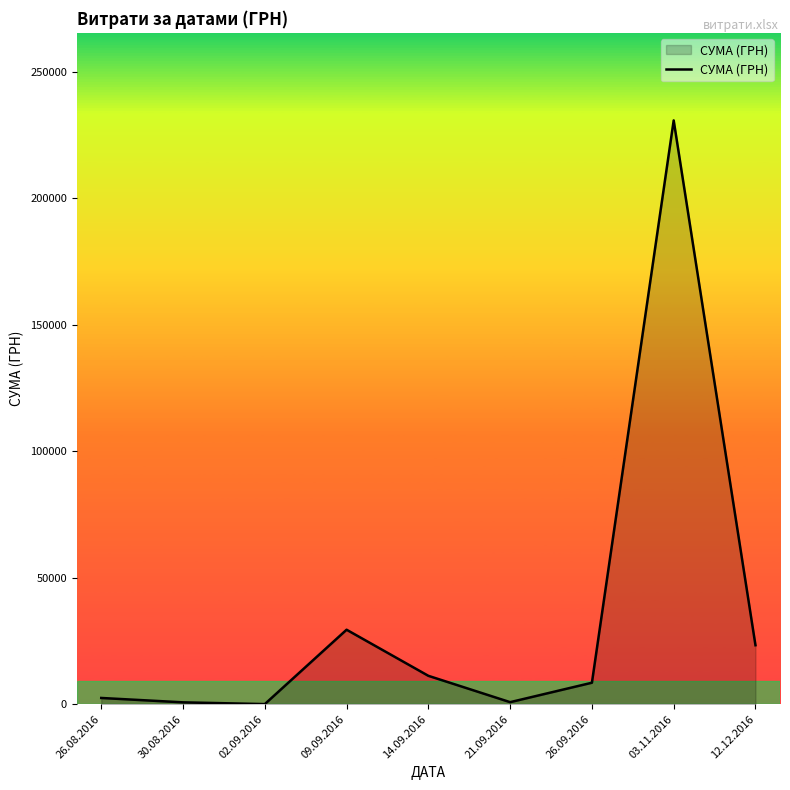

Is it true that the value at 03.11.2016 is 230842.2?

True